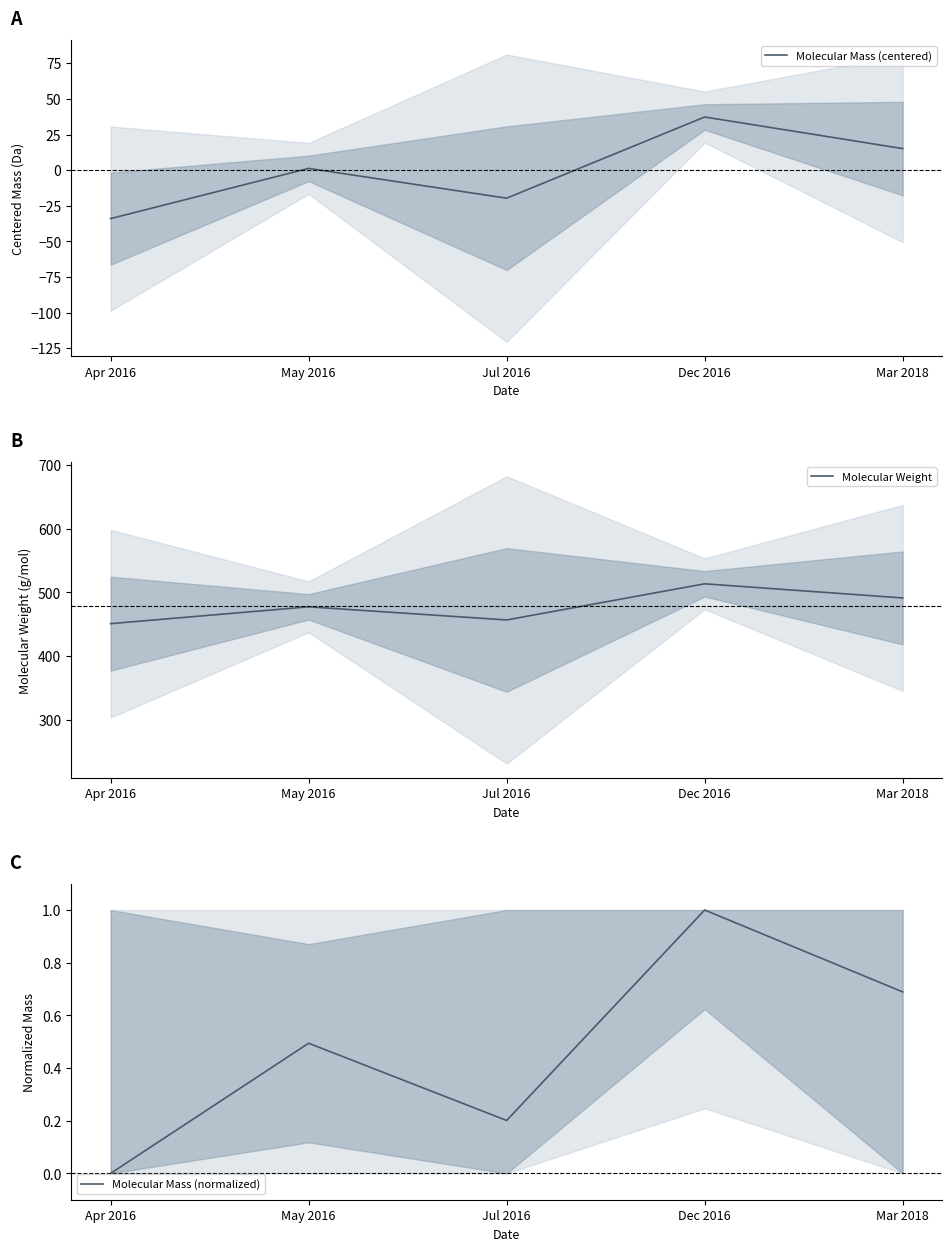

List the series in order of their peak value, highest first.

Molecular Weight, Molecular Mass (centered), Molecular Mass (normalized)